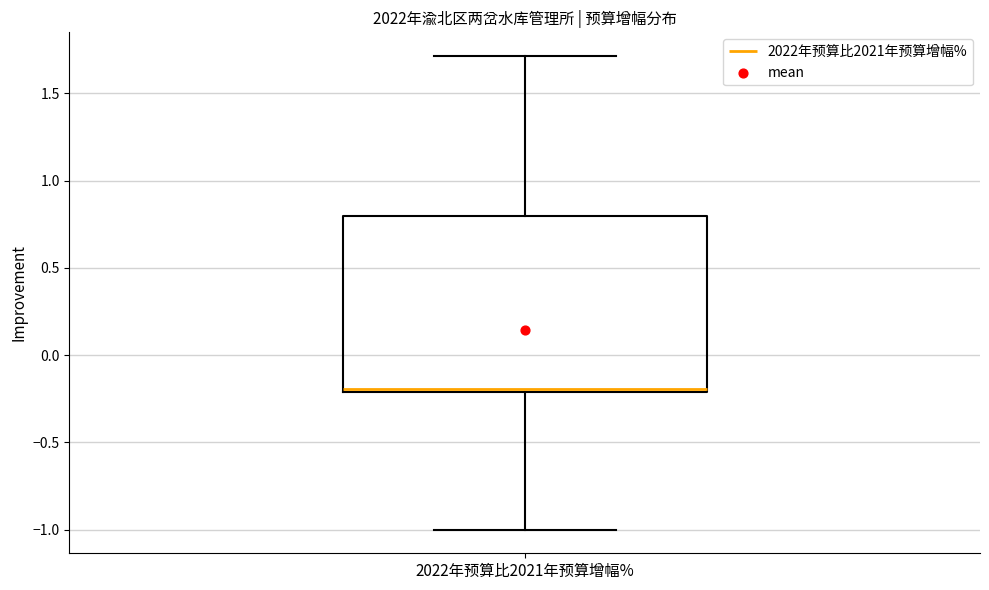

Where is the upper edge of the box for 2022年预算比2021年预算增幅% on the y-axis? The values are not printed on the chart, so give them approximately, as read against the axis.

0.8